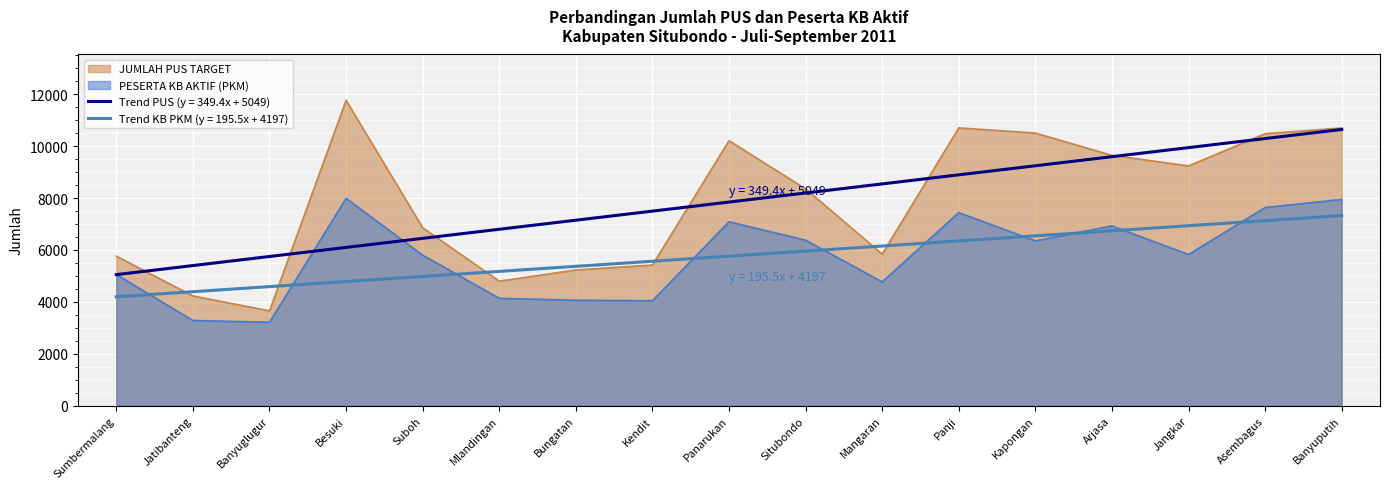

How many interior local valleys does the JUMLAH PUS TARGET series have?

4